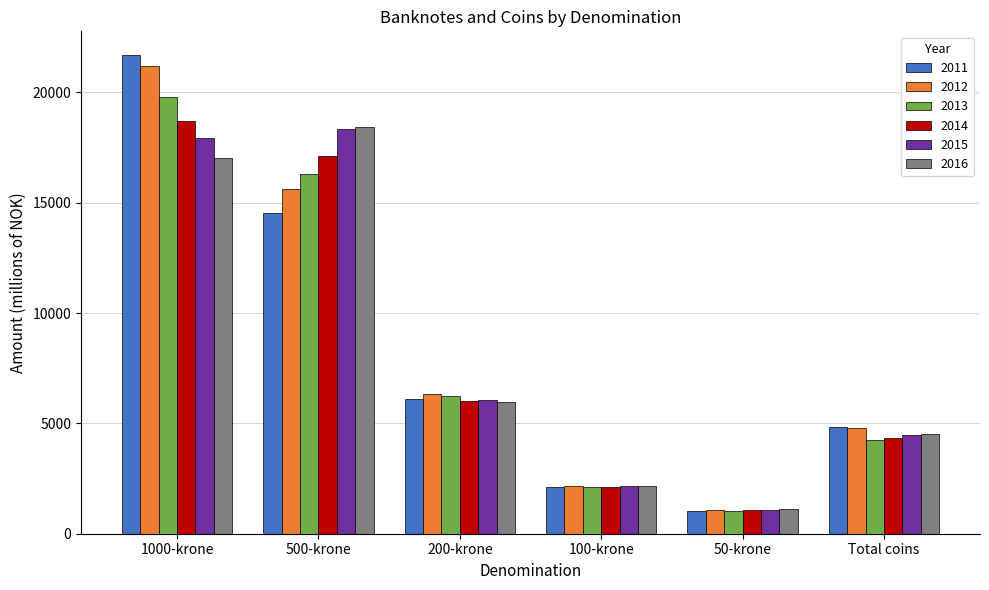

Is the value of 2012 at 500-krone greater than the value of 2015 at 100-krone?

Yes